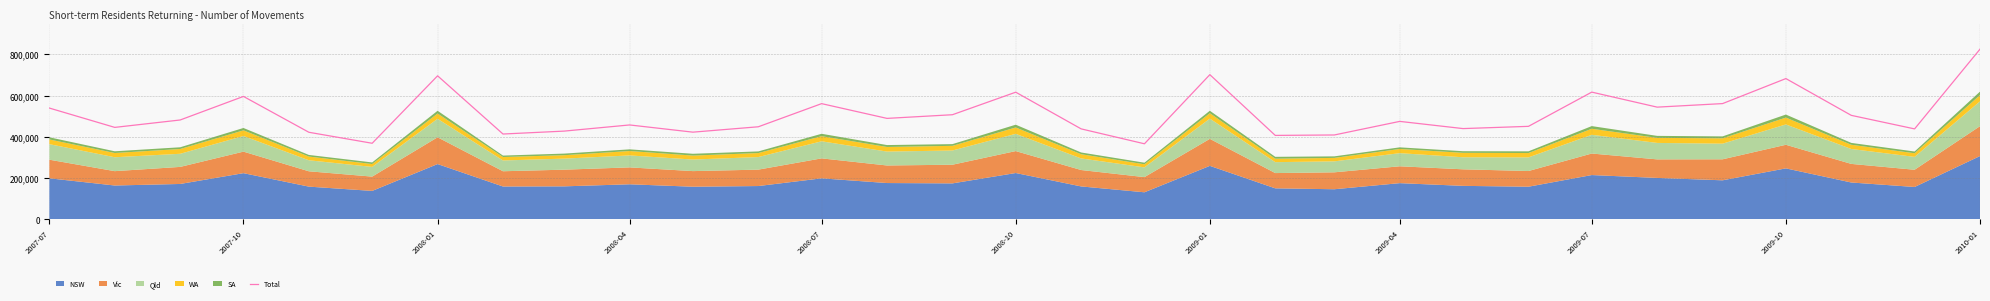

What is the label of the 31st point from the right?

2007-07